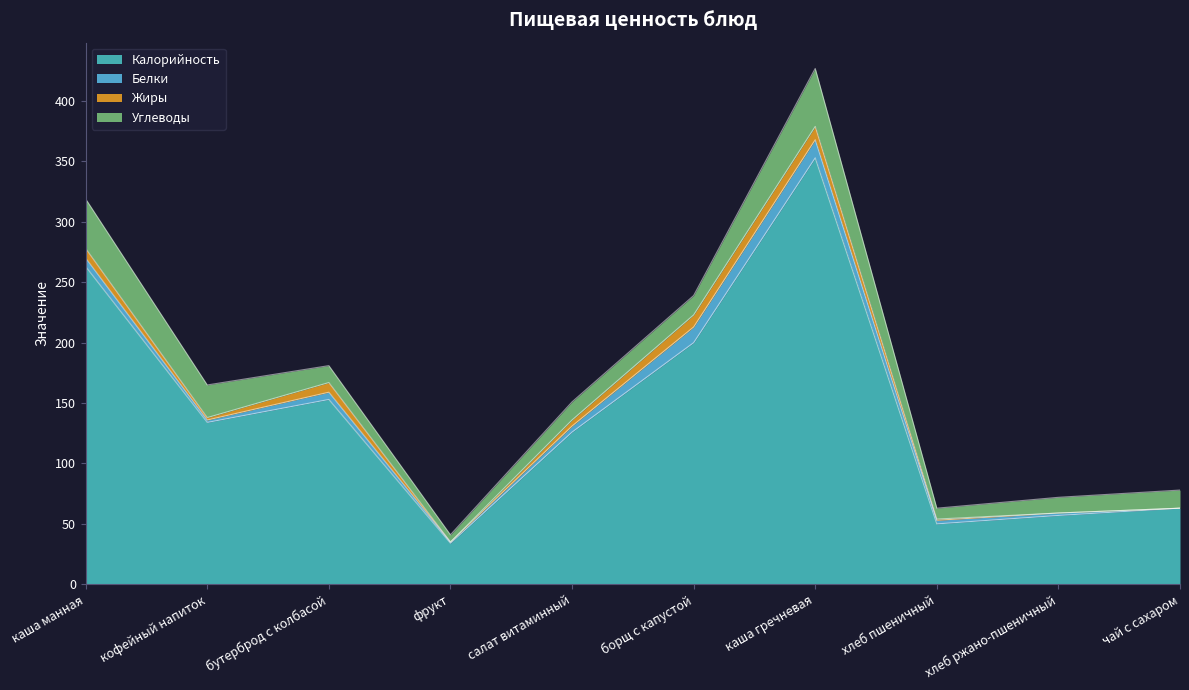

Is the value of Белки at бутерброд с колбасой greater than the value of Жиры at борщ с капустой?

No